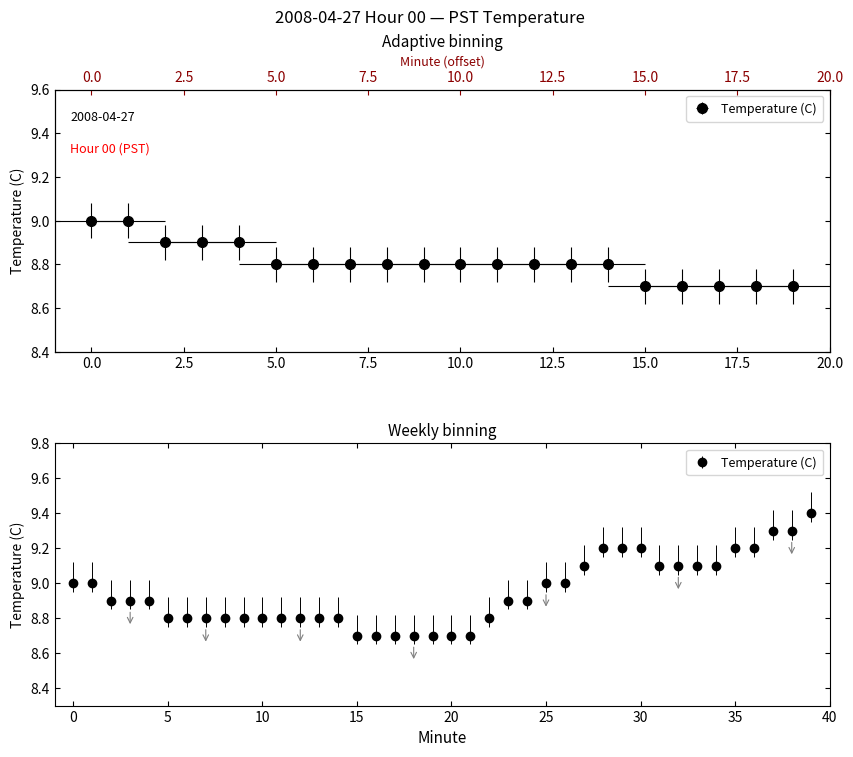

What is the minimum value shown in the chart?

8.7